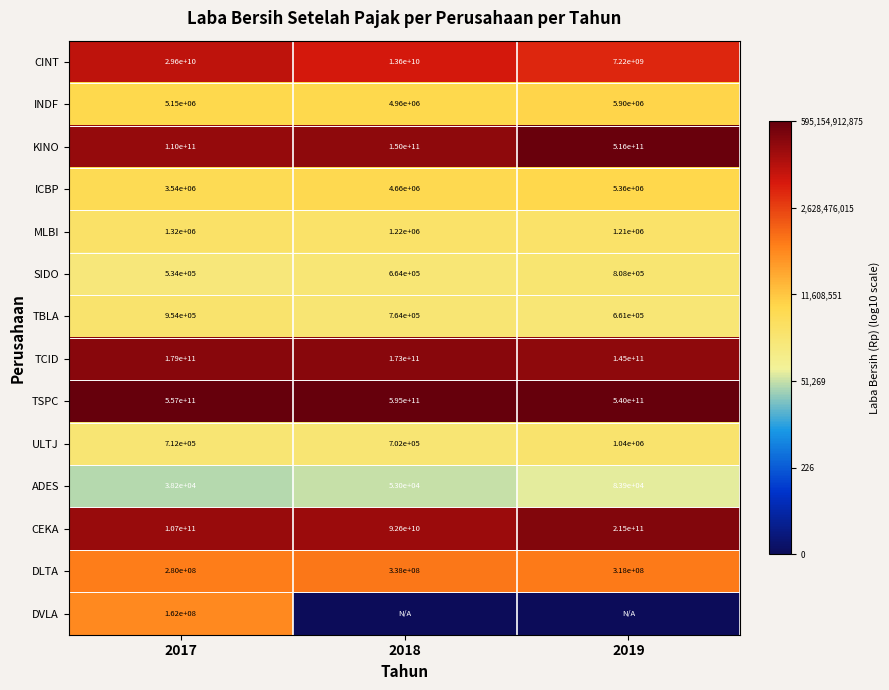

List the labels in order of DLTA value, largest first.

2018, 2019, 2017